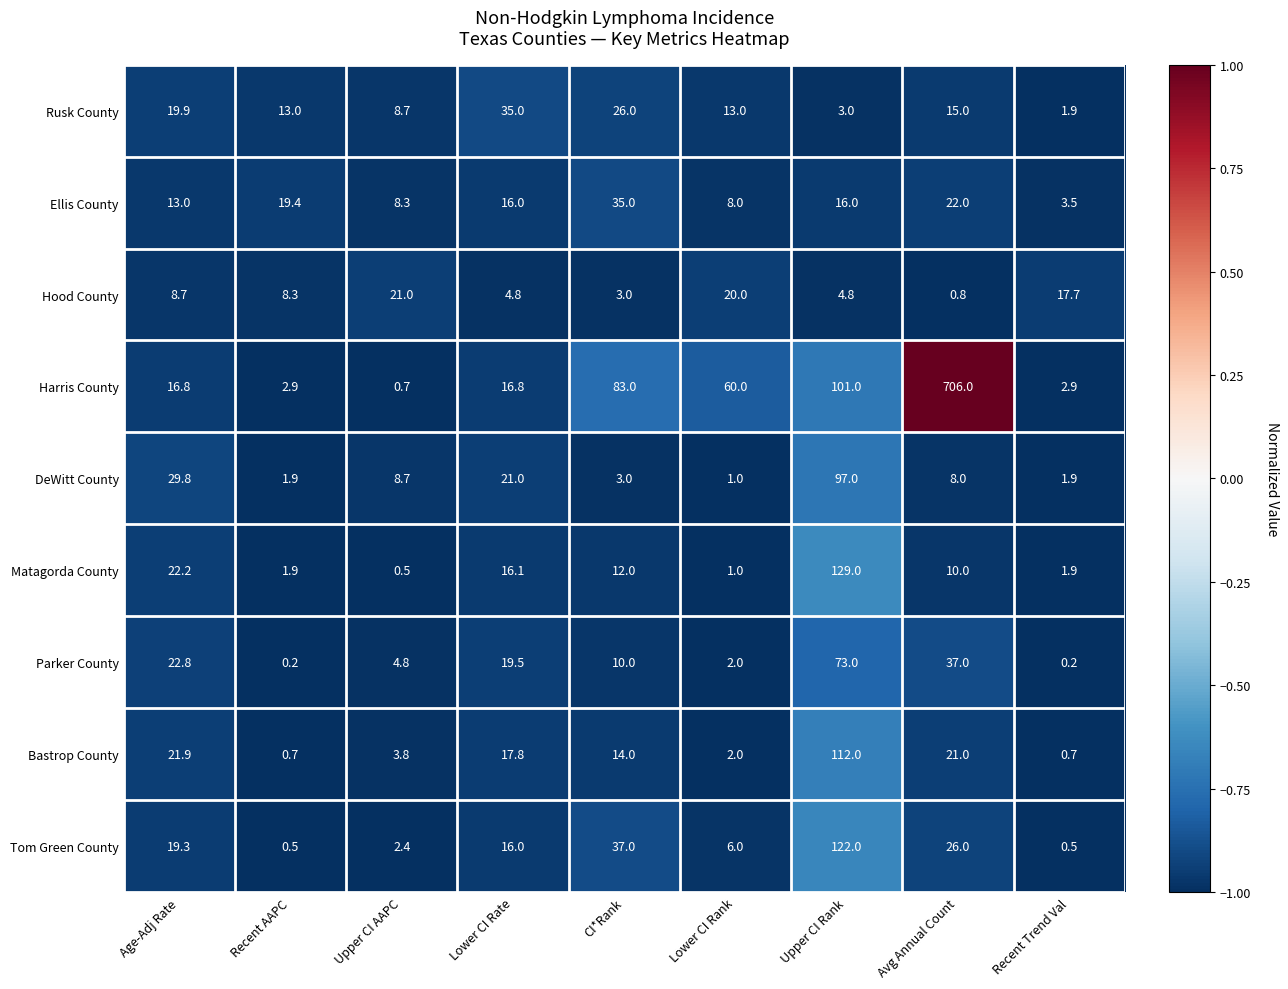

Which category has the highest value in the Harris County series?

Avg Annual Count